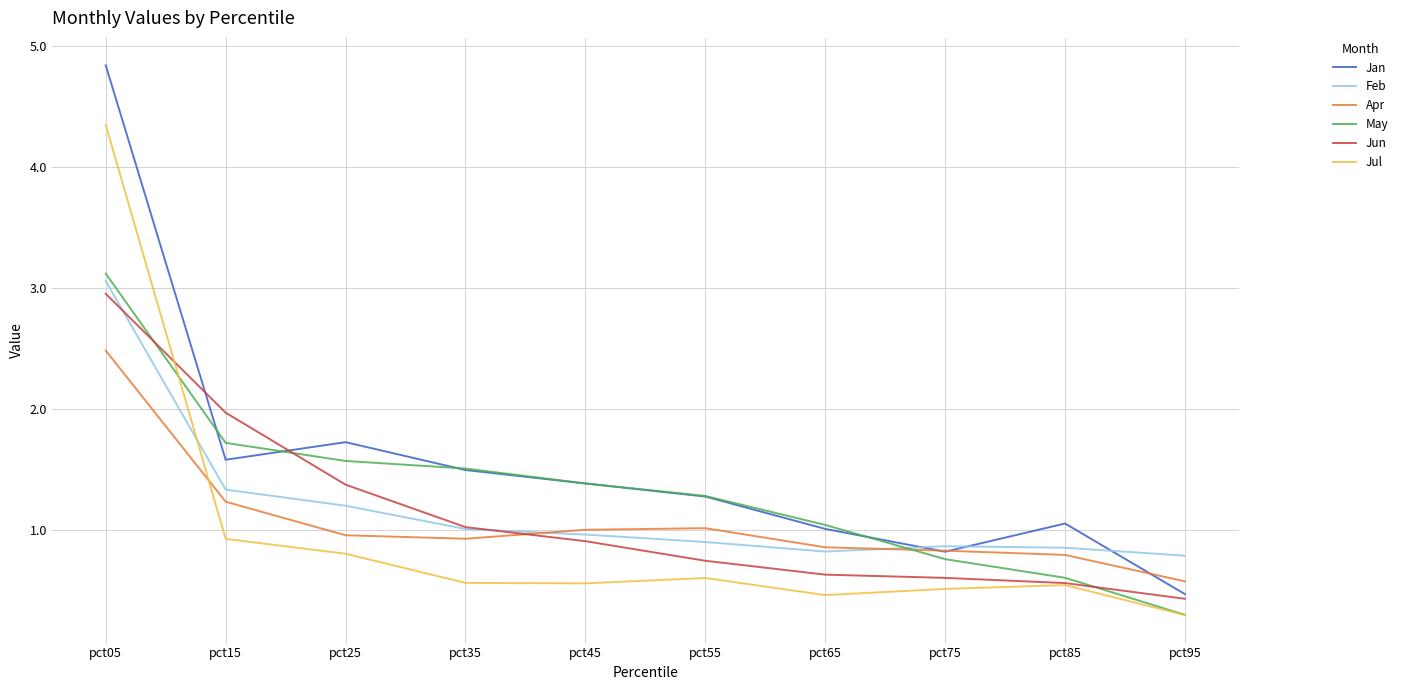

What is the smallest value displayed?

0.3